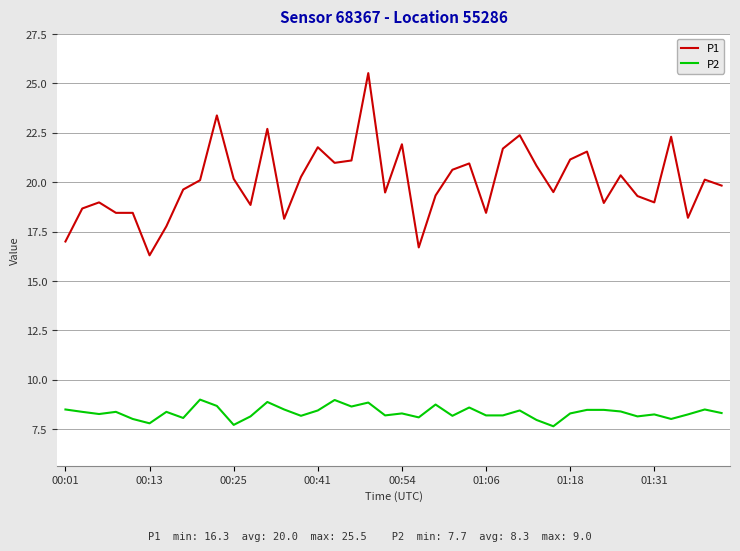

True or false: P2 and P1 cross at least once.

False